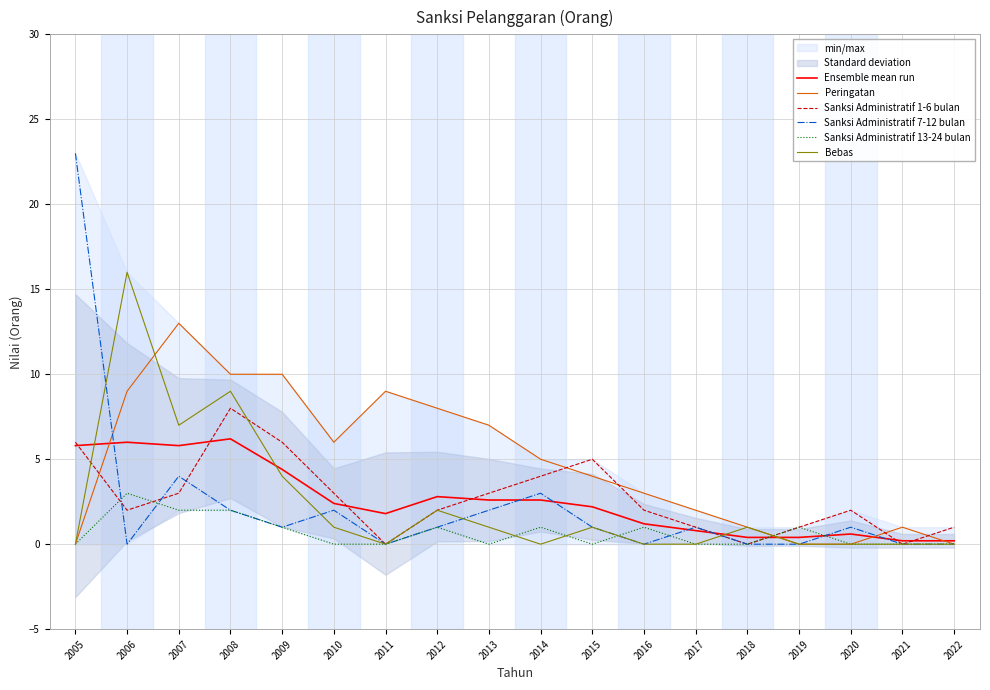

What is the spread (max minus min) of values at 2020?

2.0